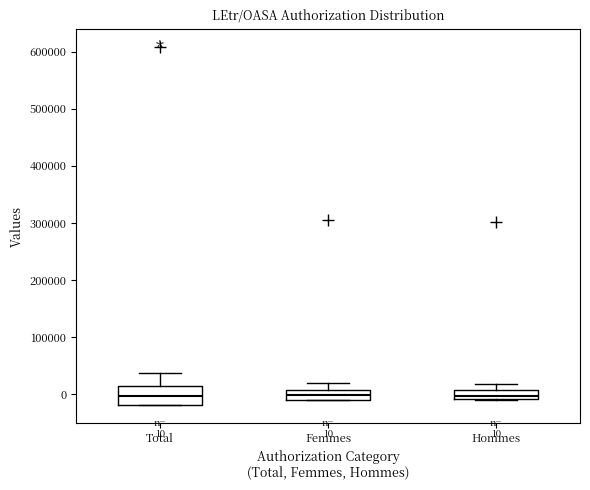

Which box is the tallest, from its lower edge to its upper edge?

Total